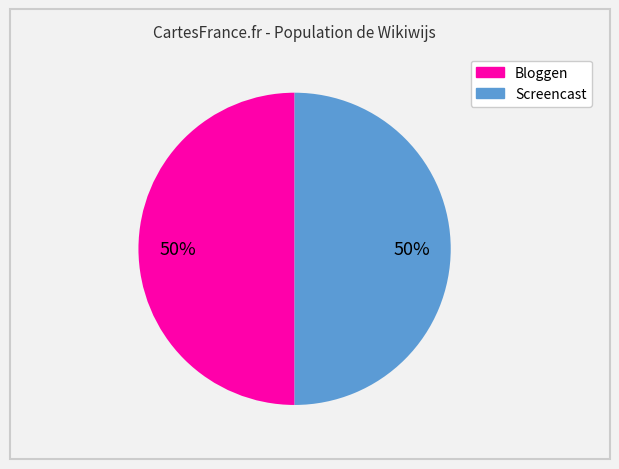

What is the ratio of the value at Screencast to the value at Bloggen?

1.0